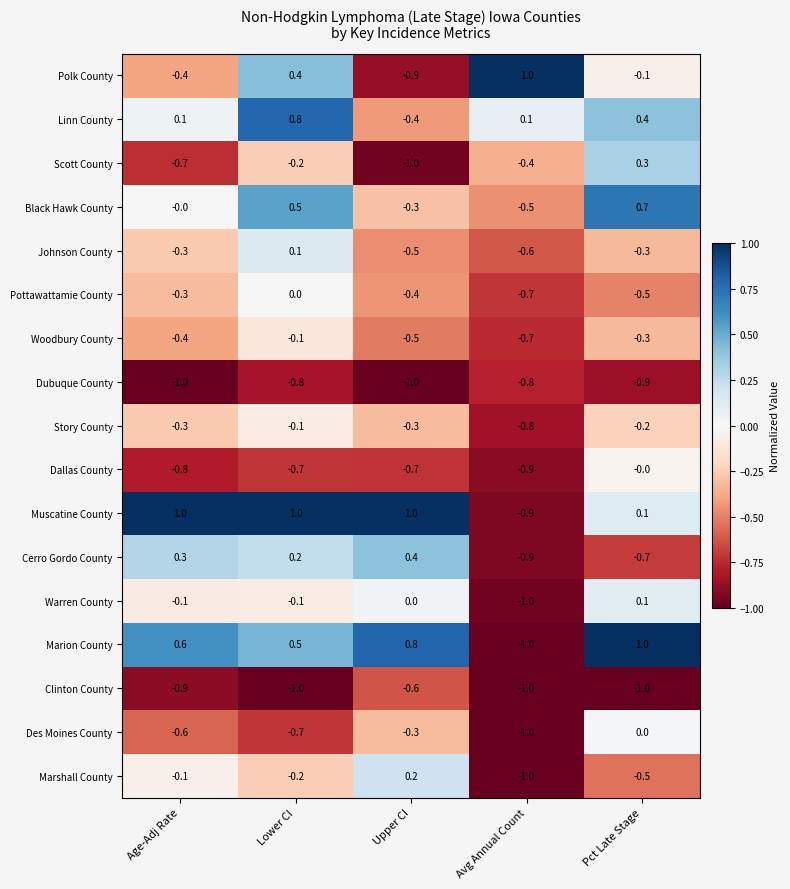

Which series has the largest range (max minus min)?

Marion County